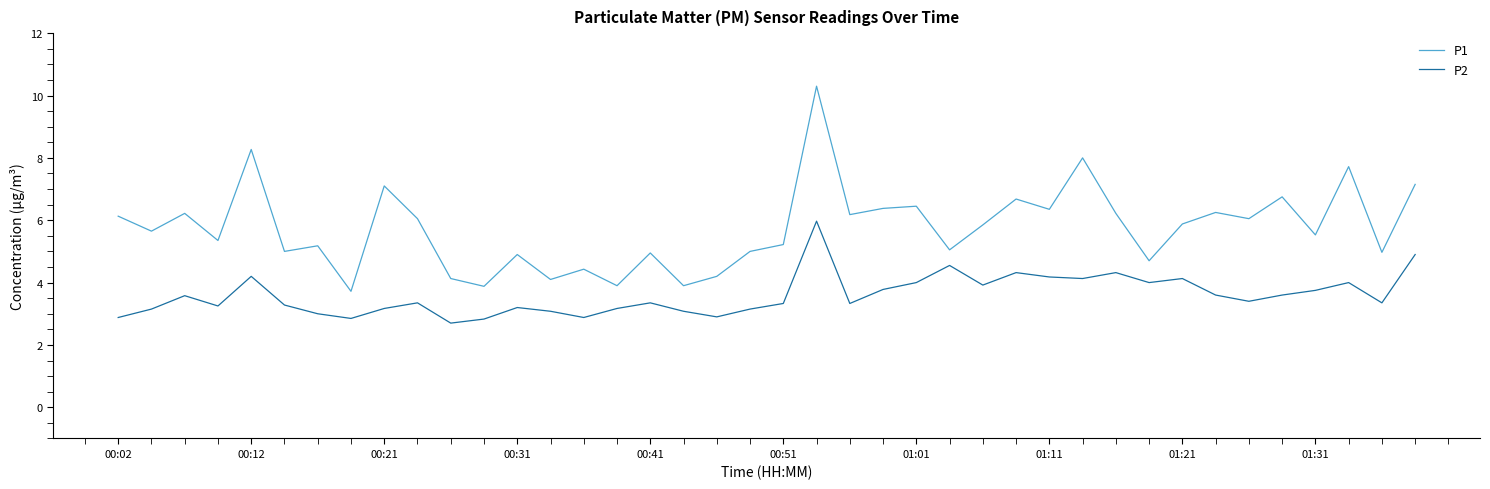

Rank the series by their maximum value, from highest to lowest.

P1, P2